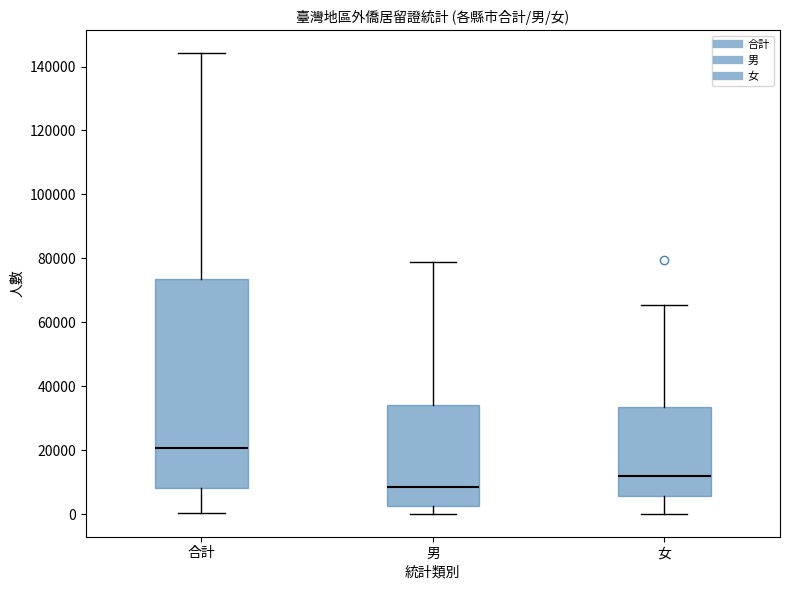

Reading left to right, transcribe this box plot: for each box, give where its median line is, the range the box spans, and where its two whiskers end, as read against the y-axis. The values are not printed on the chart, so give them approximately, as read against the axis.

合計: median 20000, box 8000 to 74000, whiskers 0 to 144000
男: median 8000, box 2000 to 34000, whiskers 0 to 78000
女: median 12000, box 6000 to 34000, whiskers 0 to 66000